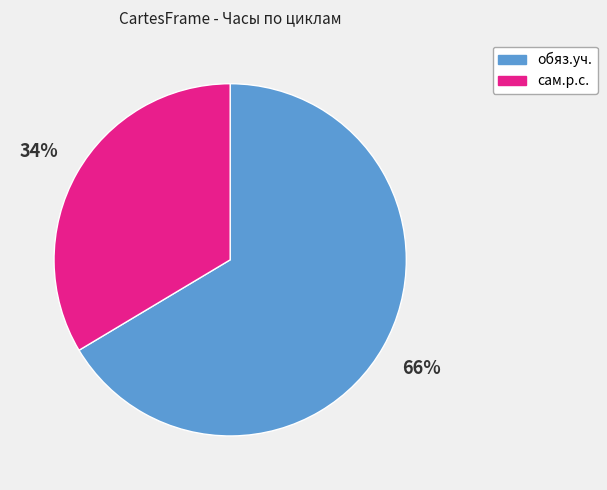

To the nearest percent, what is the average slice percentage?

50%